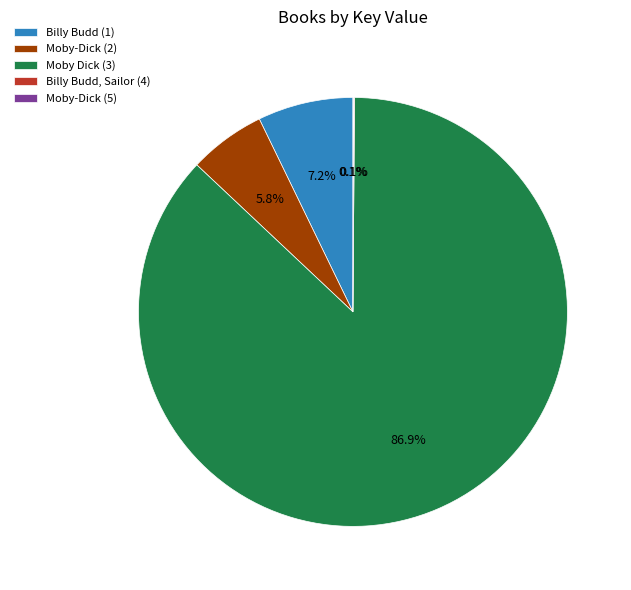

To the nearest percent, what is the average slice percentage?

20%